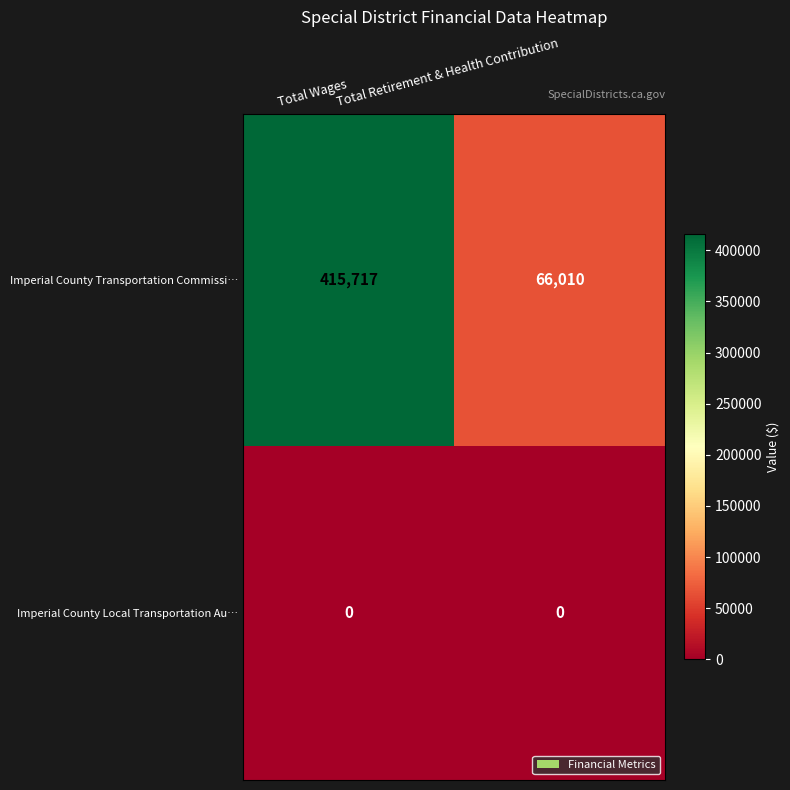

What is the total value across all series at Total Retirement & Health Contribution?

66010